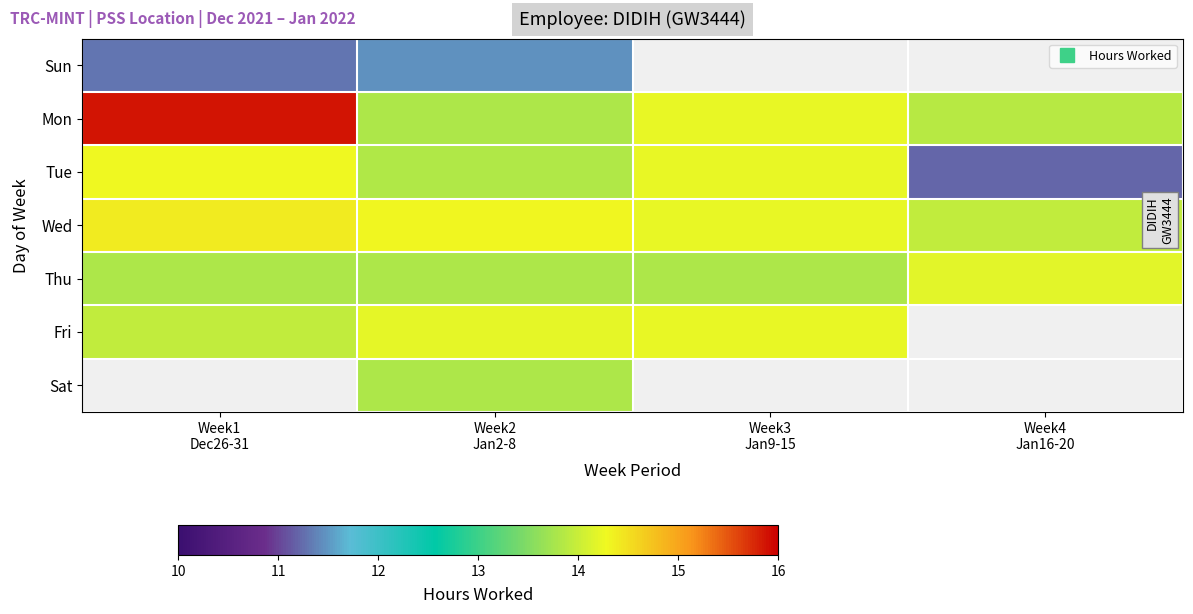

Between Week1 Dec26-31 and Week2 Jan2-8, which series saw the biggest shift?

Mon